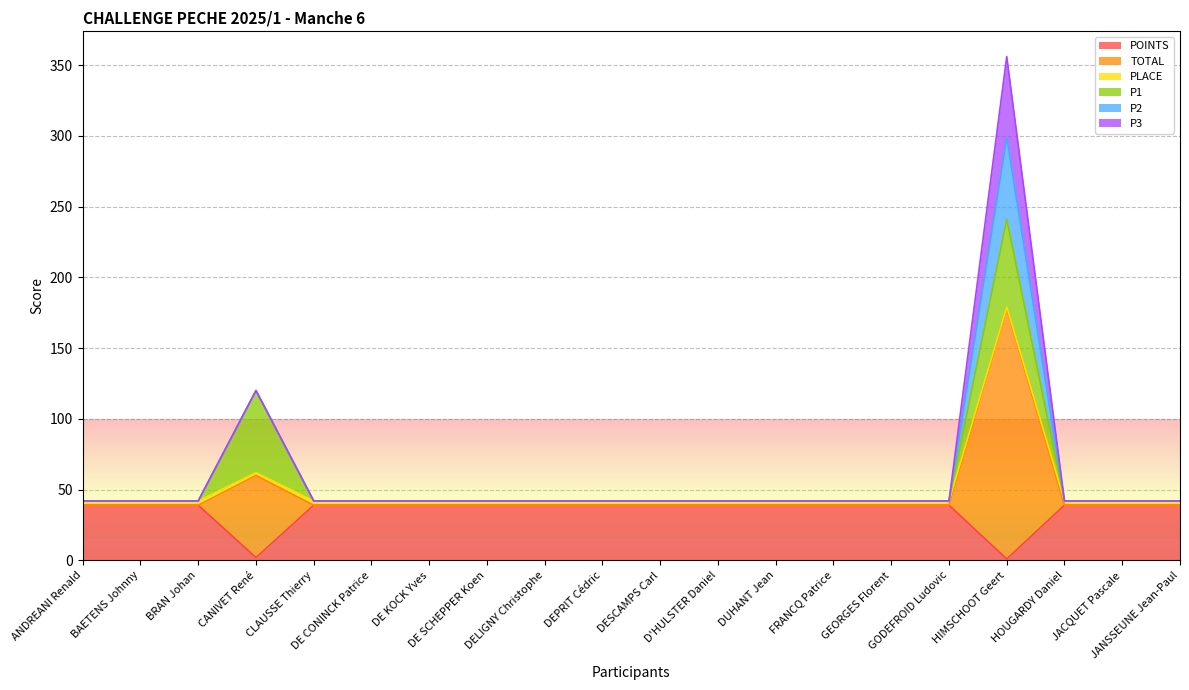

At which label does POINTS reach its peak?

ANDREANI Renald